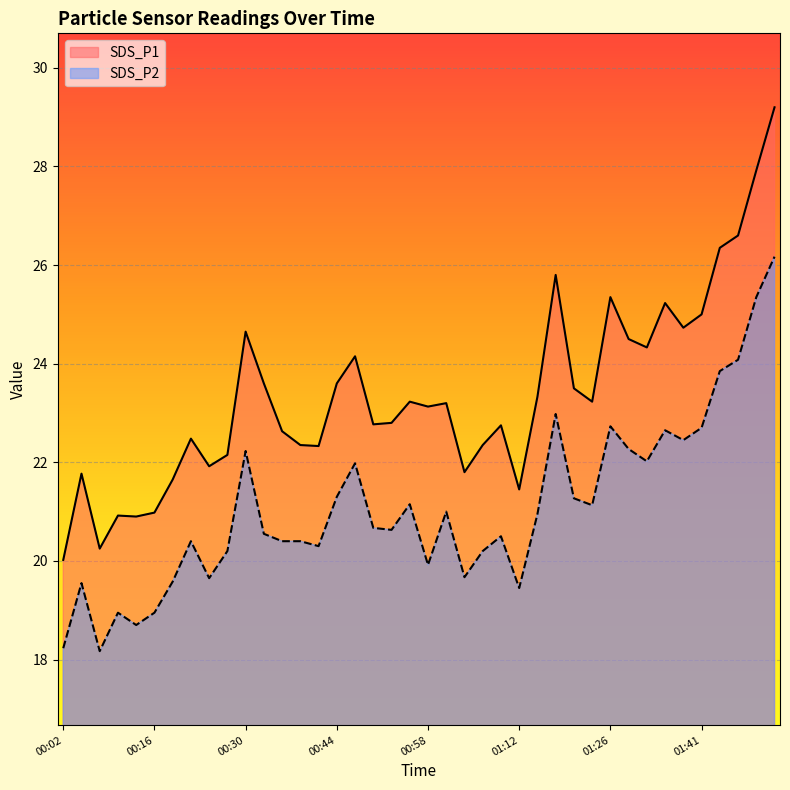

What is the sum of all SDS_P2 values?

843.3